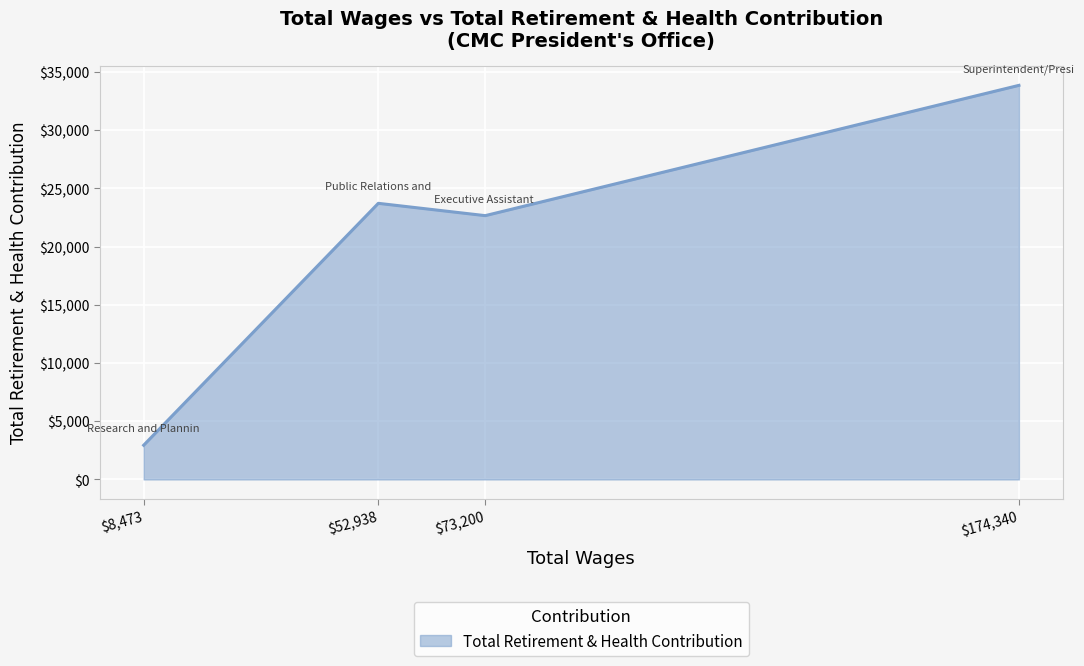

What is the difference between the maximum and second lowest values?

11189